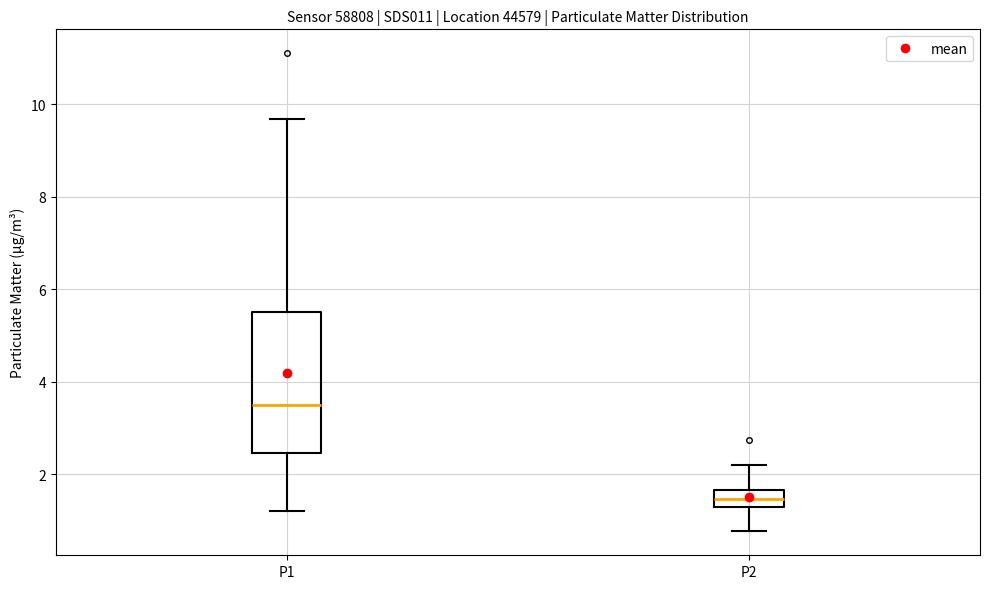

Reading left to right, transcribe this box plot: for each box, give where its median line is, the range the box spans, and where its two whiskers end, as read against the y-axis. The values are not printed on the chart, so give them approximately, as read against the axis.

P1: median 3.6, box 2.4 to 5.6, whiskers 1.2 to 9.6
P2: median 1.4 (inside the box), box 1.4 to 1.6, whiskers 0.8 to 2.2